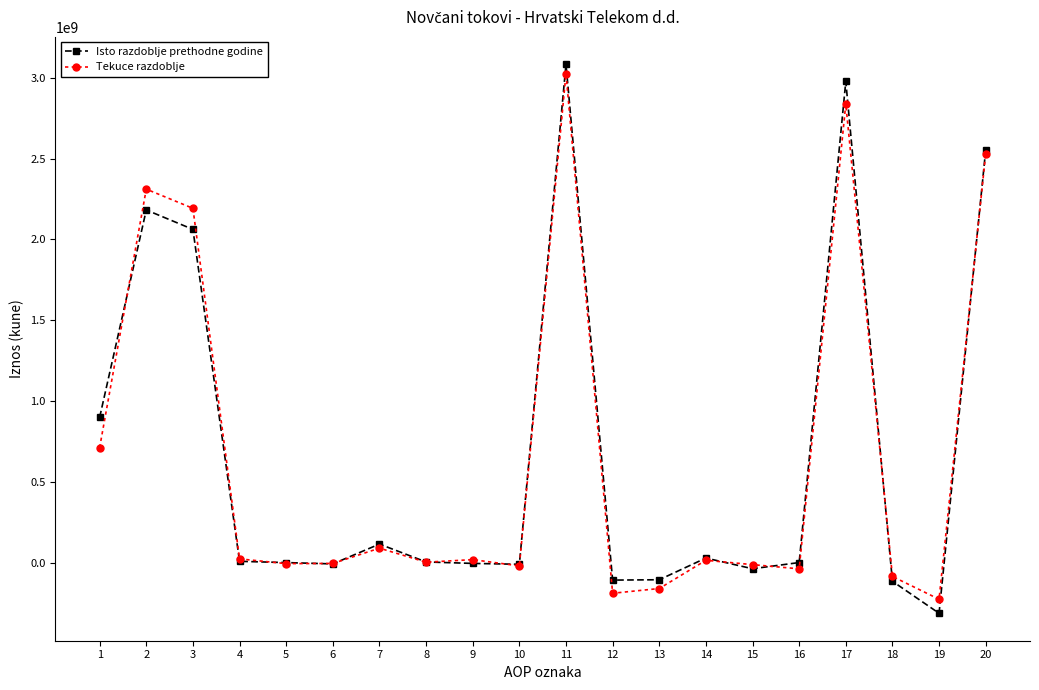

How many data points in Isto razdoblje prethodne godine are less than 6434348?

10